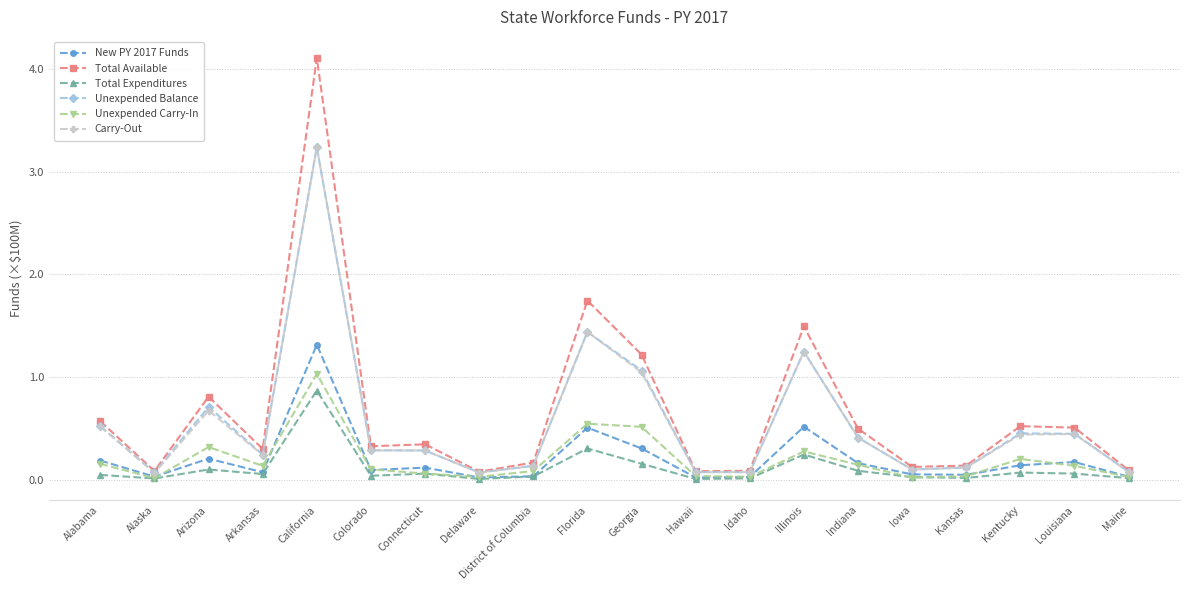

What is the sum of all Unexpended Balance values?

11.1